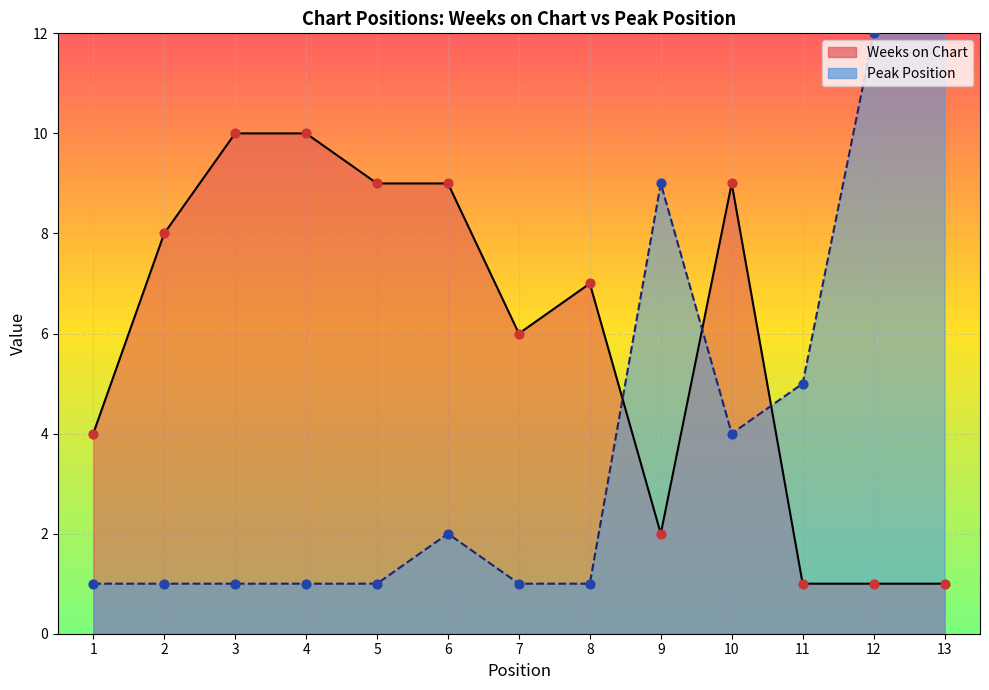

Which series has the largest Y range (max minus min)?

Peak Position